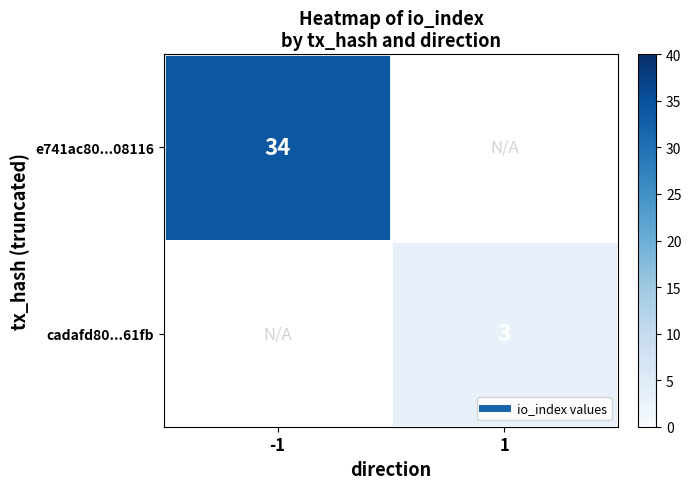

Which label corresponds to the smallest value in the chart?

1